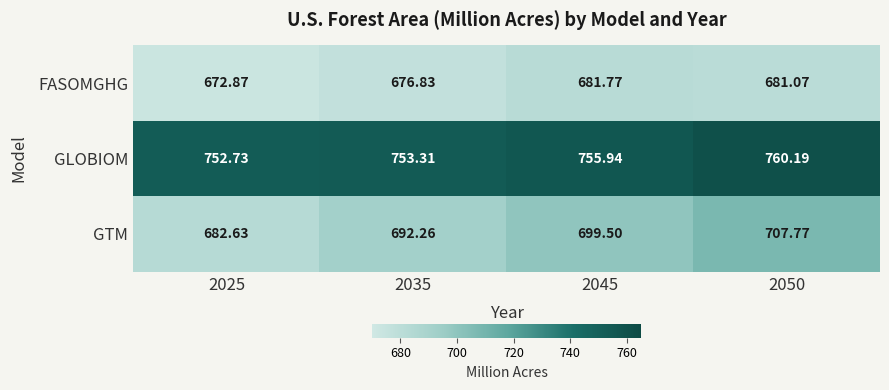

How many categories are shown in the chart?

4